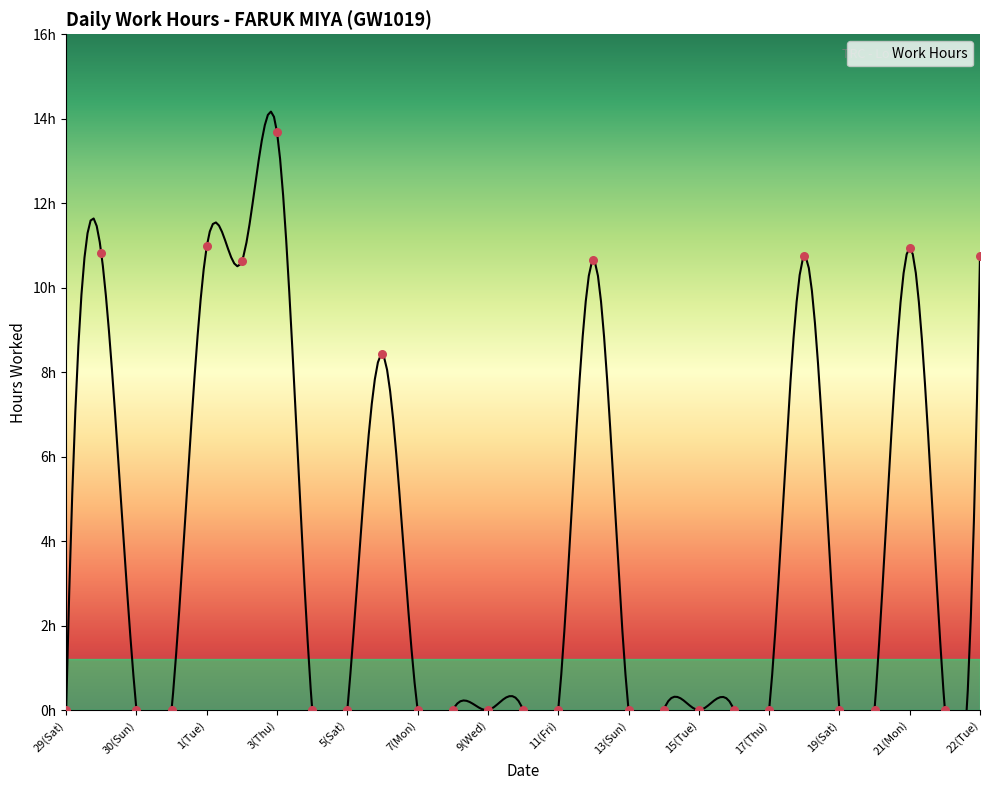

Between 12(Sat) and 19(Sat), which is larger?

12(Sat)